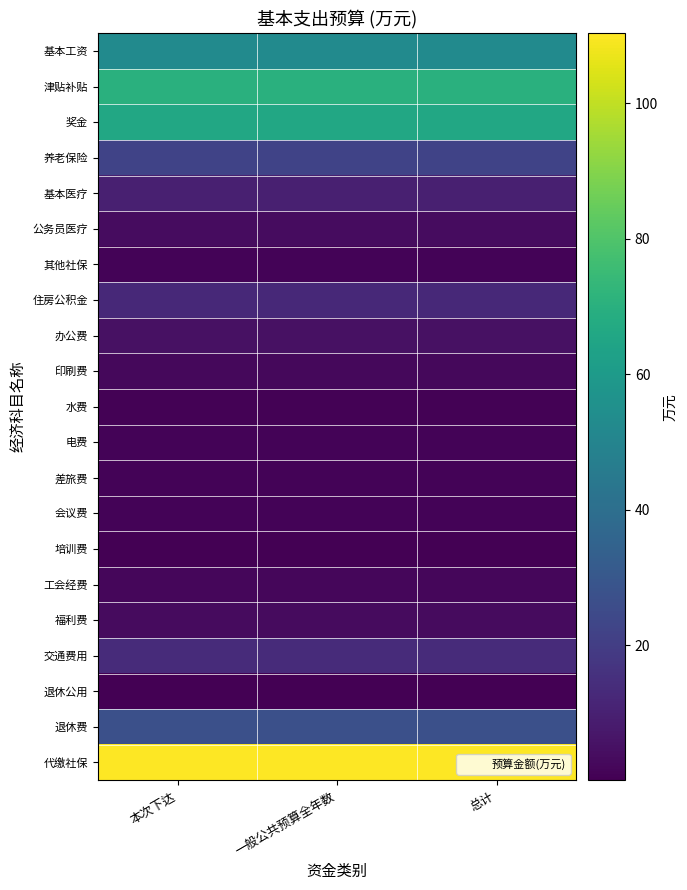

Which series has the largest total across all categories?

代缴社保